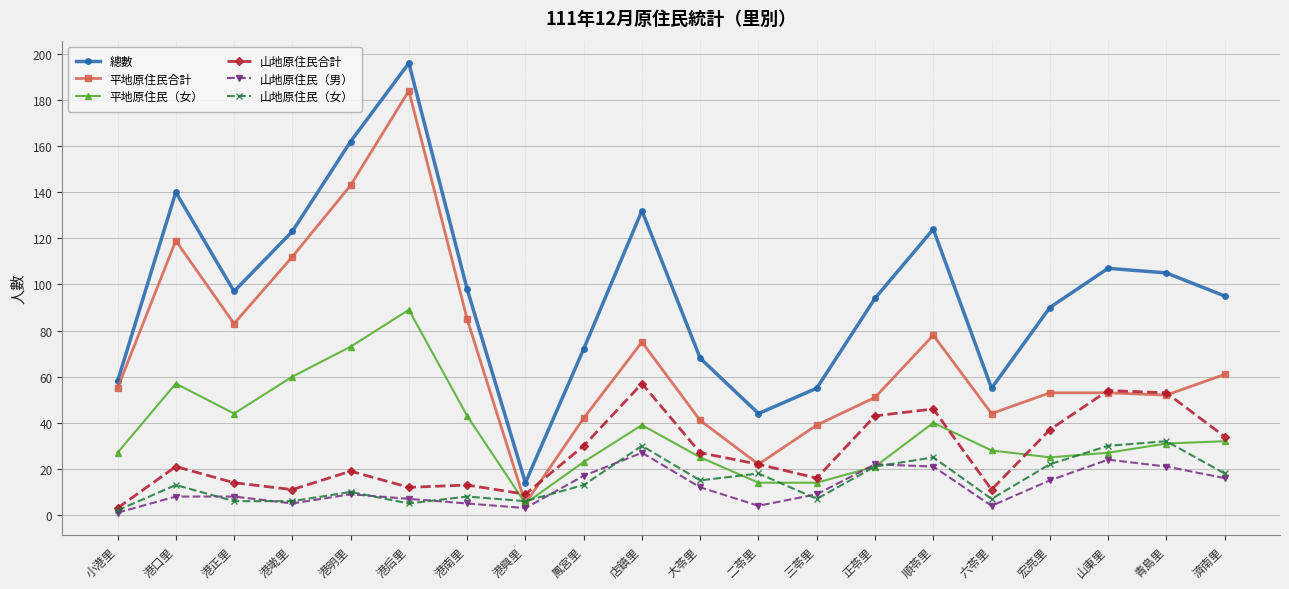

Reading right to left, list all the values displayed in this chart.

總數: 濟南里=95	青島里=105	山東里=107	宏亮里=90	六苓里=55	順苓里=124	正苓里=94	三苓里=55	二苓里=44	大苓里=68	店鎮里=132	鳳宮里=72	港興里=14	港南里=98	港后里=196	港明里=162	港墘里=123	港正里=97	港口里=140	小港里=58
平地原住民合計: 濟南里=61	青島里=52	山東里=53	宏亮里=53	六苓里=44	順苓里=78	正苓里=51	三苓里=39	二苓里=22	大苓里=41	店鎮里=75	鳳宮里=42	港興里=5	港南里=85	港后里=184	港明里=143	港墘里=112	港正里=83	港口里=119	小港里=55
平地原住民（女）: 濟南里=32	青島里=31	山東里=27	宏亮里=25	六苓里=28	順苓里=40	正苓里=21	三苓里=14	二苓里=14	大苓里=25	店鎮里=39	鳳宮里=23	港興里=5	港南里=43	港后里=89	港明里=73	港墘里=60	港正里=44	港口里=57	小港里=27
山地原住民合計: 濟南里=34	青島里=53	山東里=54	宏亮里=37	六苓里=11	順苓里=46	正苓里=43	三苓里=16	二苓里=22	大苓里=27	店鎮里=57	鳳宮里=30	港興里=9	港南里=13	港后里=12	港明里=19	港墘里=11	港正里=14	港口里=21	小港里=3
山地原住民（男）: 濟南里=16	青島里=21	山東里=24	宏亮里=15	六苓里=4	順苓里=21	正苓里=22	三苓里=9	二苓里=4	大苓里=12	店鎮里=27	鳳宮里=17	港興里=3	港南里=5	港后里=7	港明里=9	港墘里=5	港正里=8	港口里=8	小港里=1
山地原住民（女）: 濟南里=18	青島里=32	山東里=30	宏亮里=22	六苓里=7	順苓里=25	正苓里=21	三苓里=7	二苓里=18	大苓里=15	店鎮里=30	鳳宮里=13	港興里=6	港南里=8	港后里=5	港明里=10	港墘里=6	港正里=6	港口里=13	小港里=2